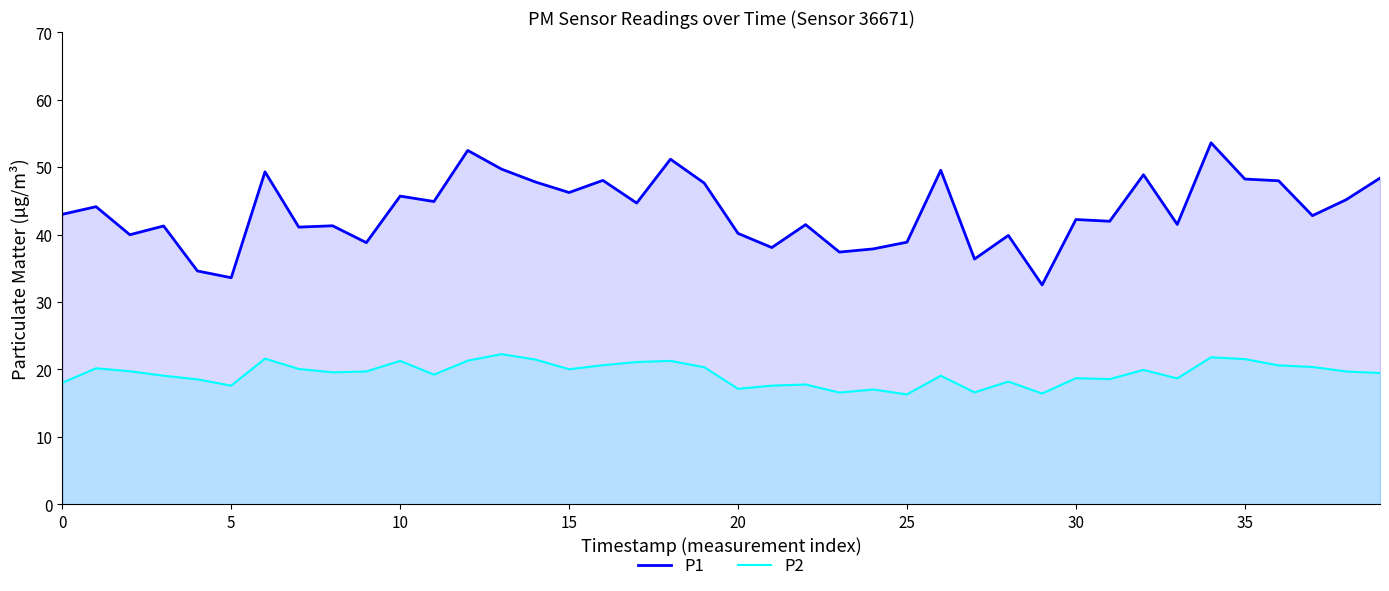

True or false: P1 has more than 1 points higher than both neighbors.

True